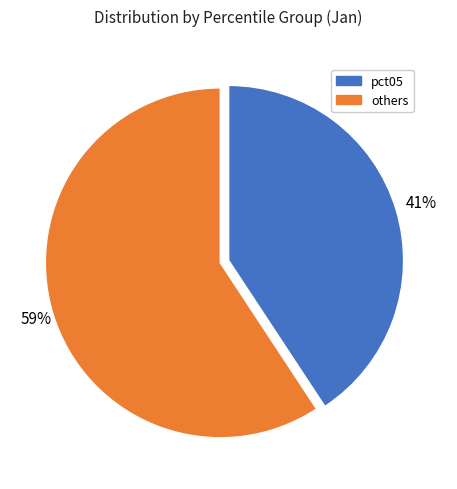

How many segments does this pie chart have?

2